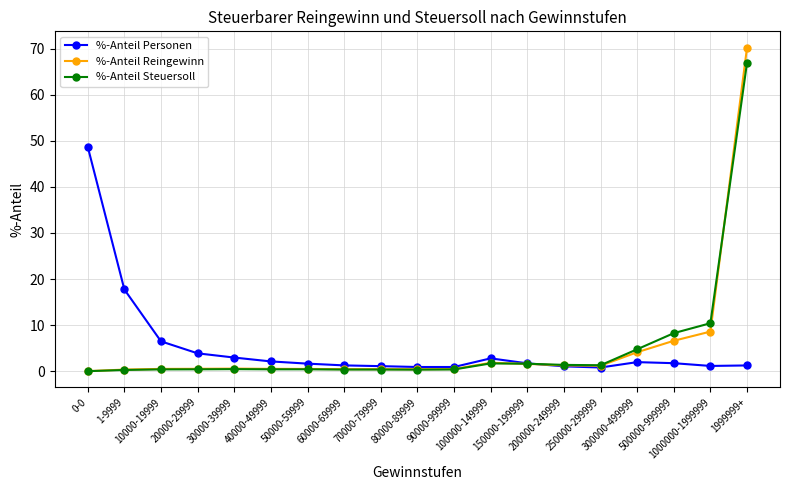

How many data points does each series have?

19